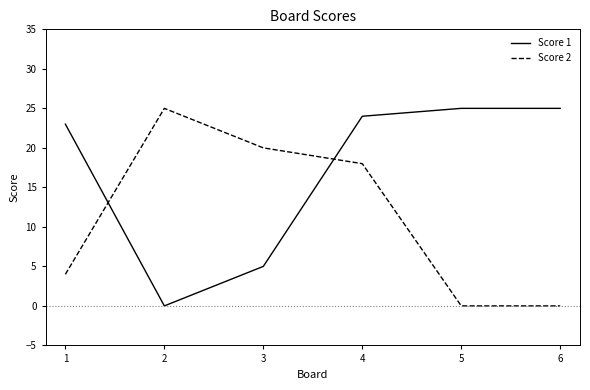

Which series has the largest total across all categories?

Score 1